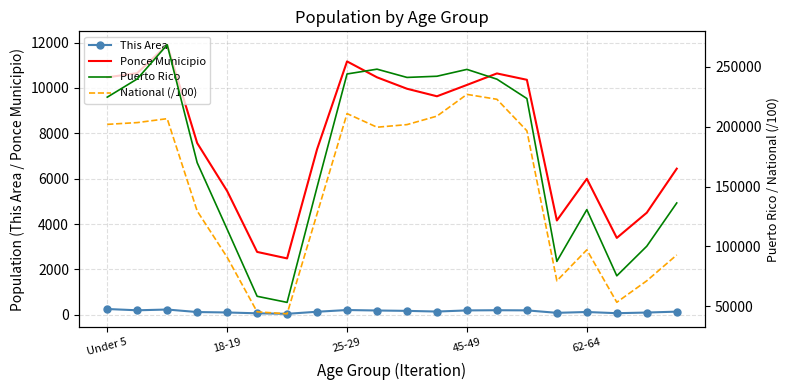

True or false: Ponce Municipio and This Area intersect in this chart.

False